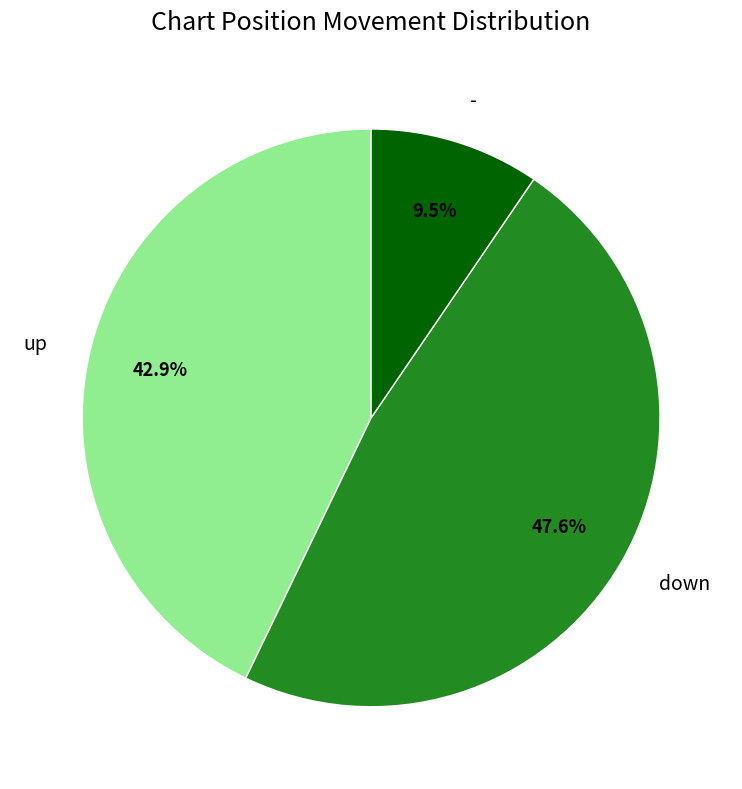

Approximately how many times larger is the value at up compared to down?

0.9